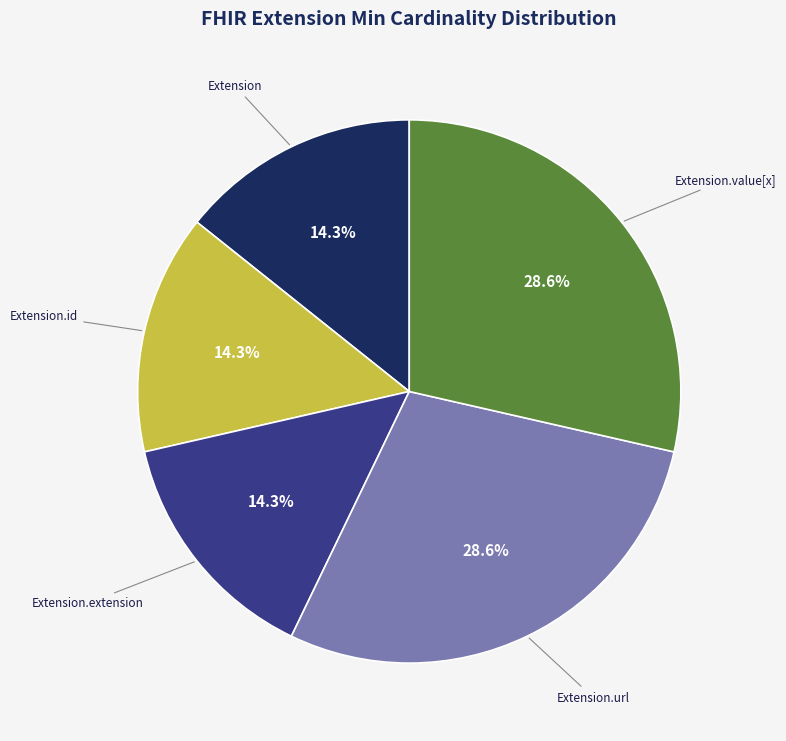

Combined, do Extension.value[x] and Extension.extension account for over 50%?

No